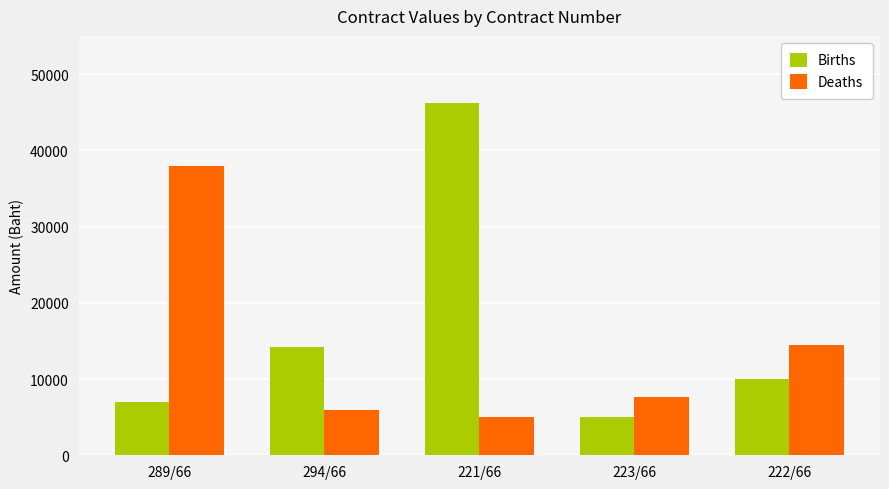

What position from the left is 294/66?

2